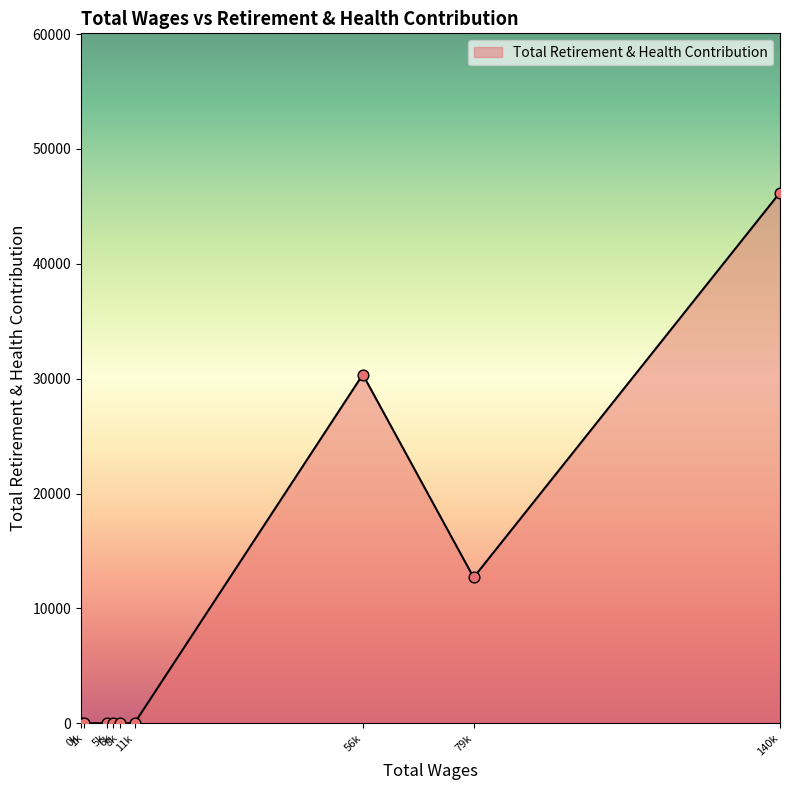

What is the greatest value displayed?

46202